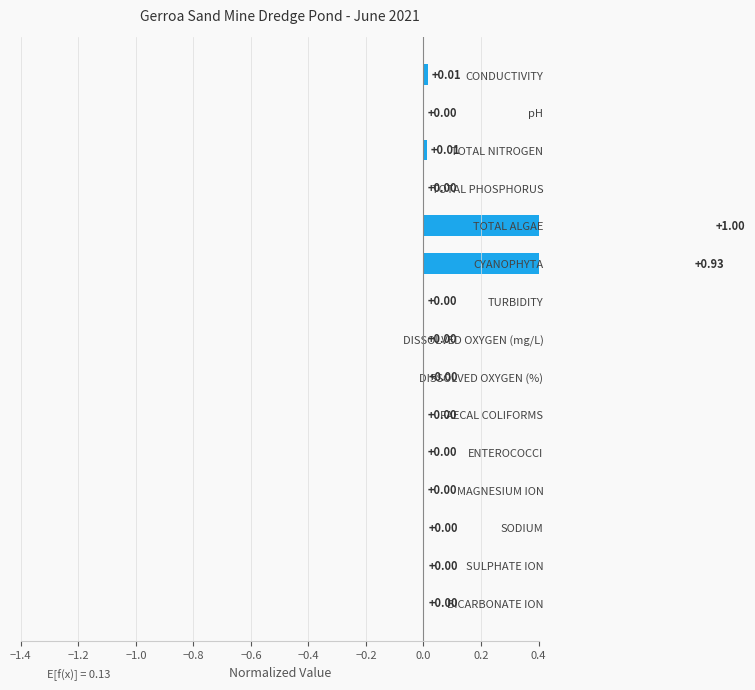

How many categories are shown in the chart?

15